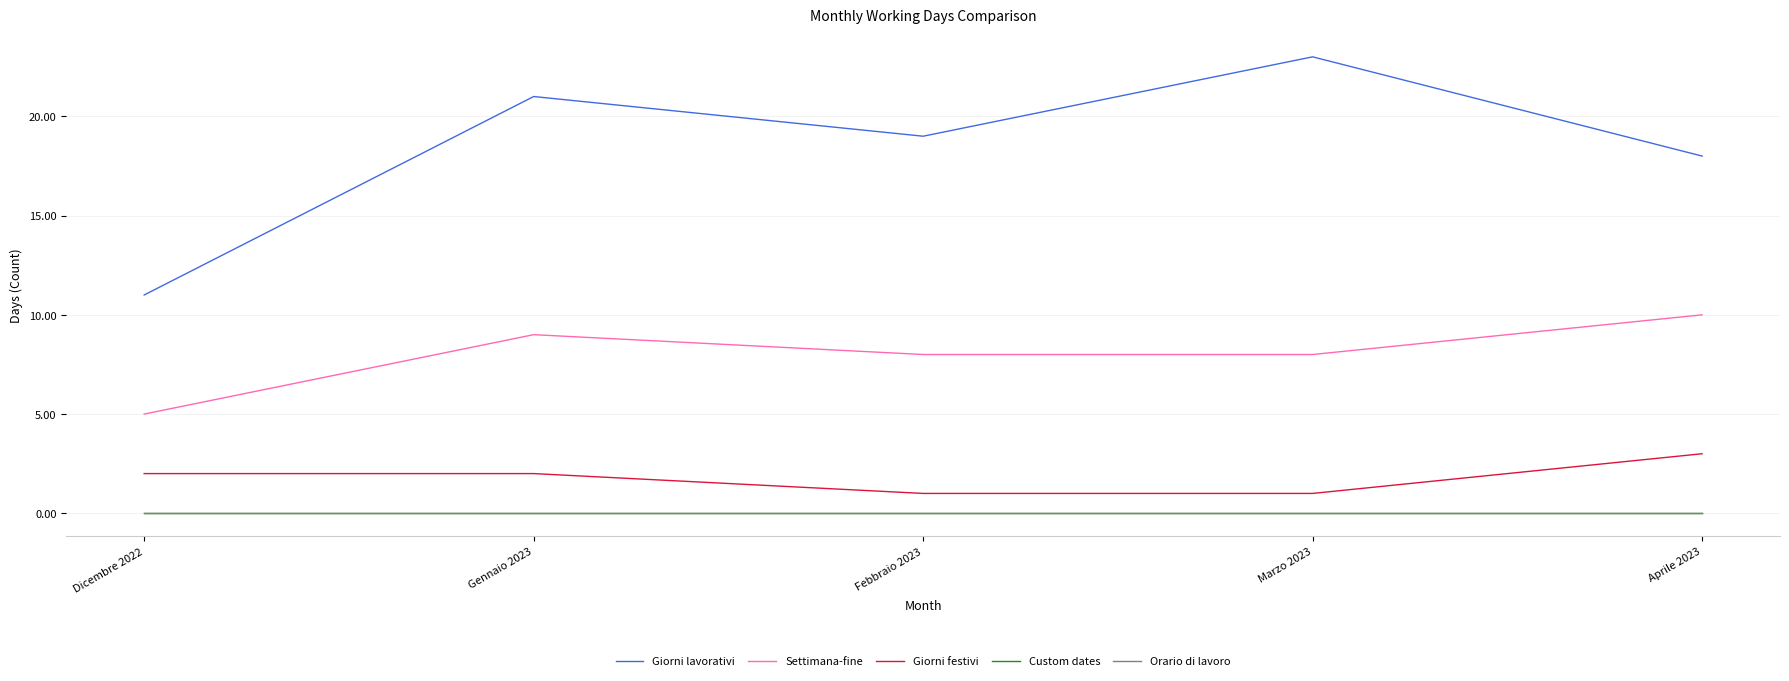

Does the chart display data point markers on the line(s)?

No